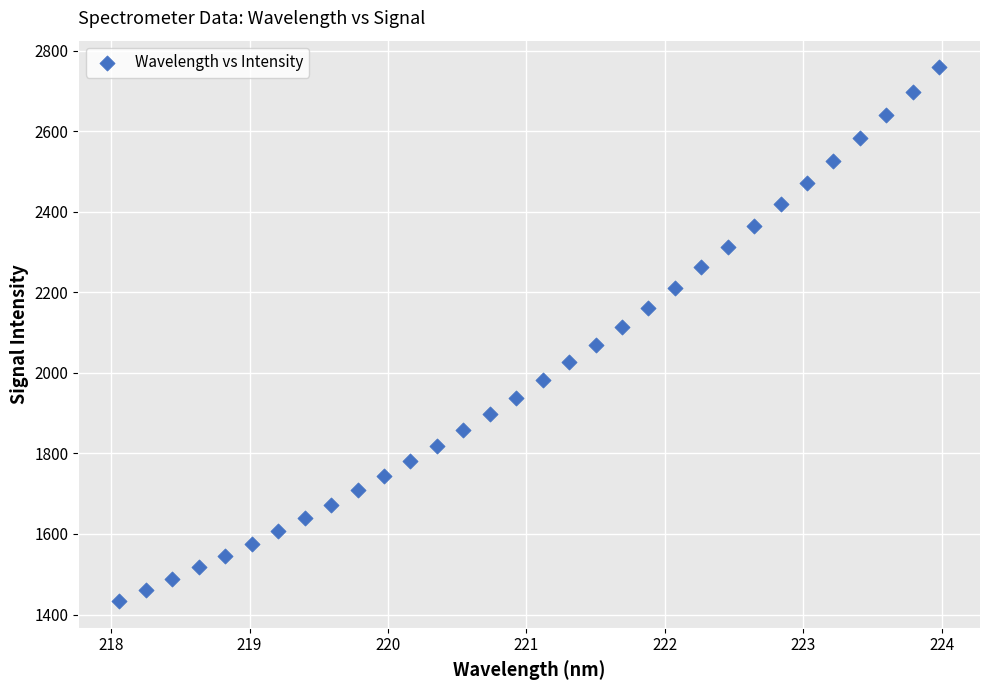

What is the range of Y values (max minus min)?

1325.2